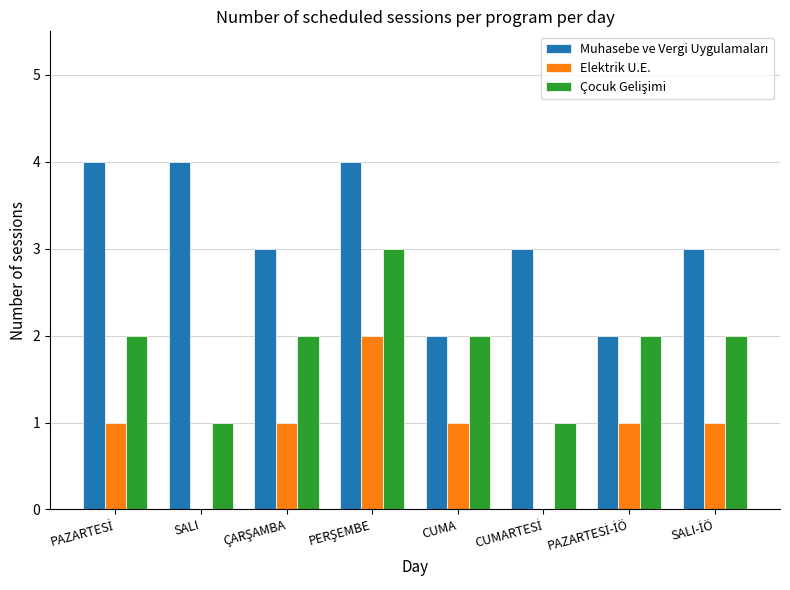

What is the sum of all Elektrik U.E. values?

7